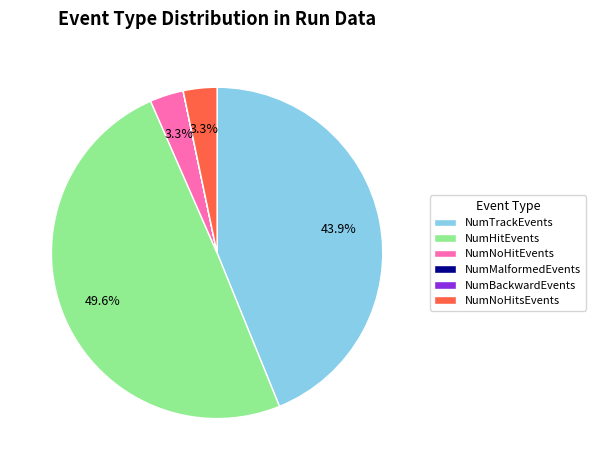

What is the total percentage of NumTrackEvents and NumHitEvents?

93.4%